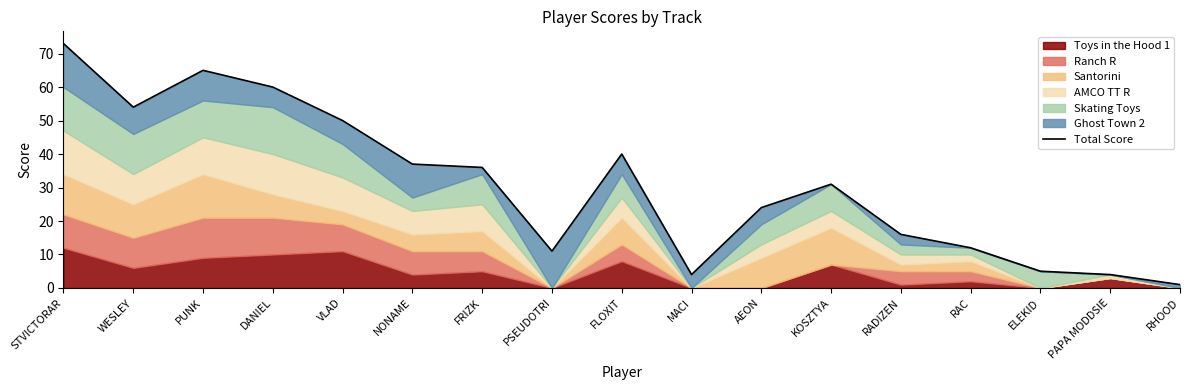

Does the chart display data point markers on the line(s)?

No